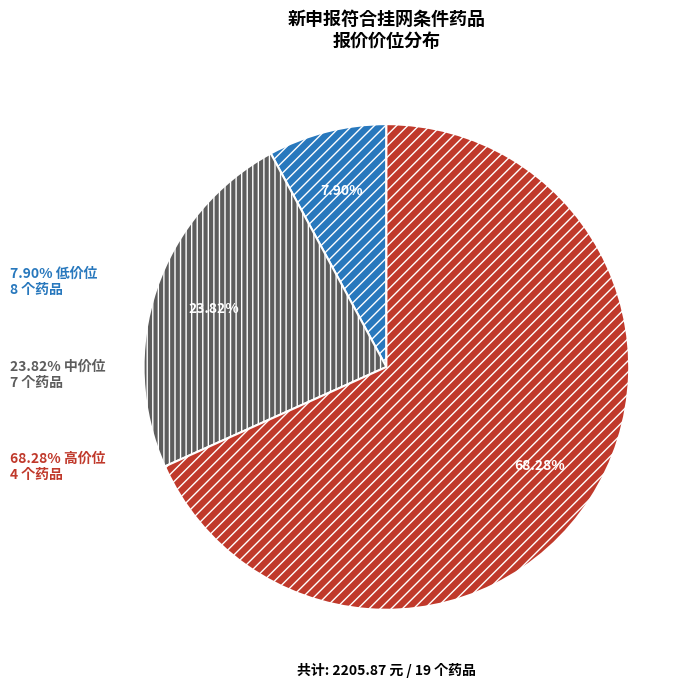

Is there a majority slice in this chart?

Yes